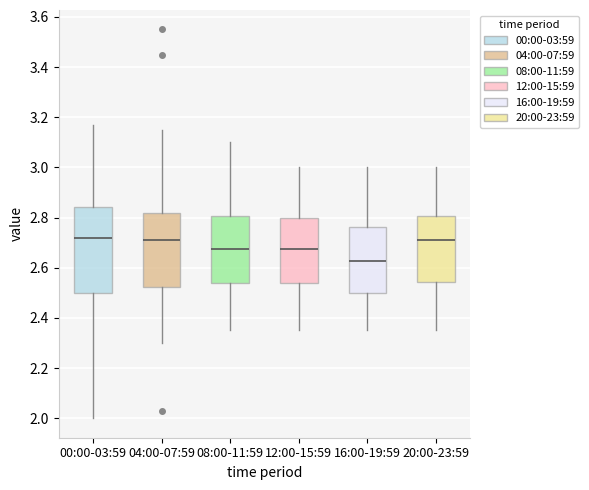

Where does the upper whisker of the box for 00:00-03:59 end on the y-axis? The values are not printed on the chart, so give them approximately, as read against the axis.

3.18